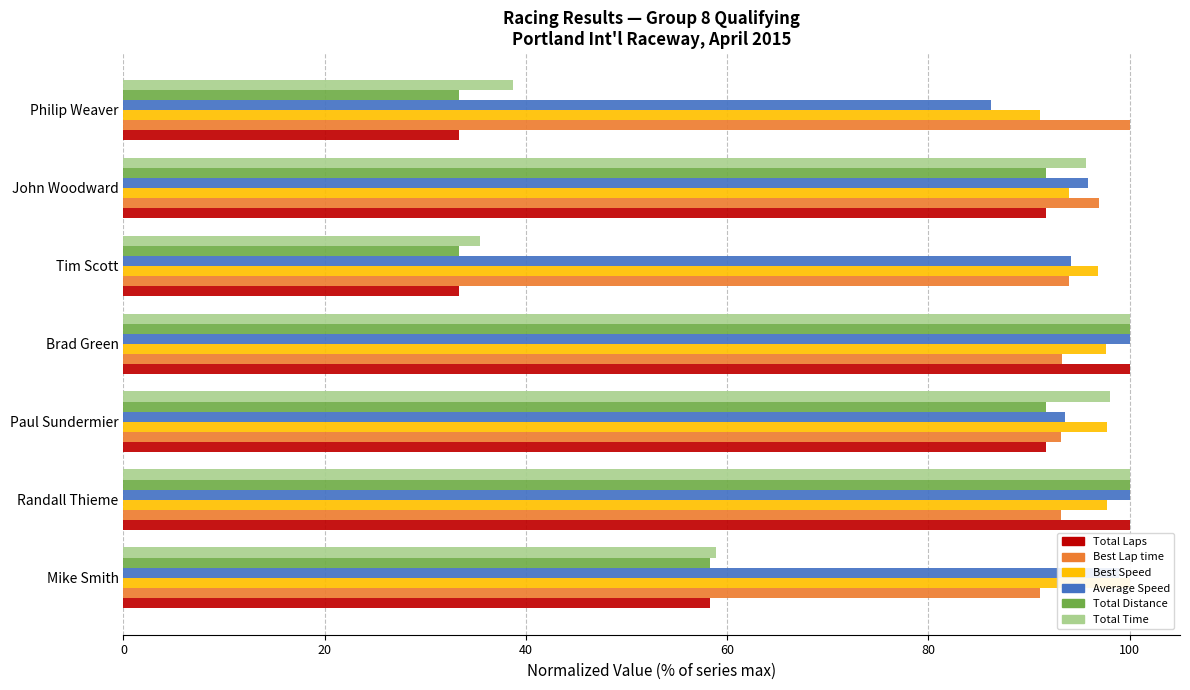

Is it true that Best Speed equals 67.6 at Tim Scott?

False